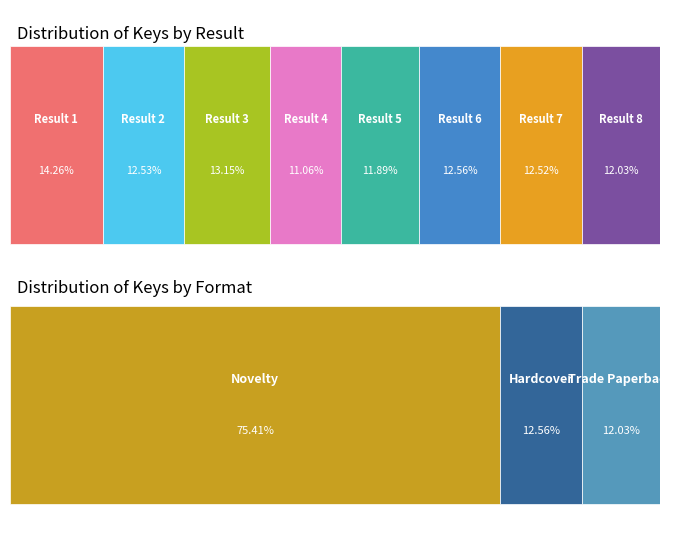

What percentage is the 7 slice, to the nearest percent?

13%